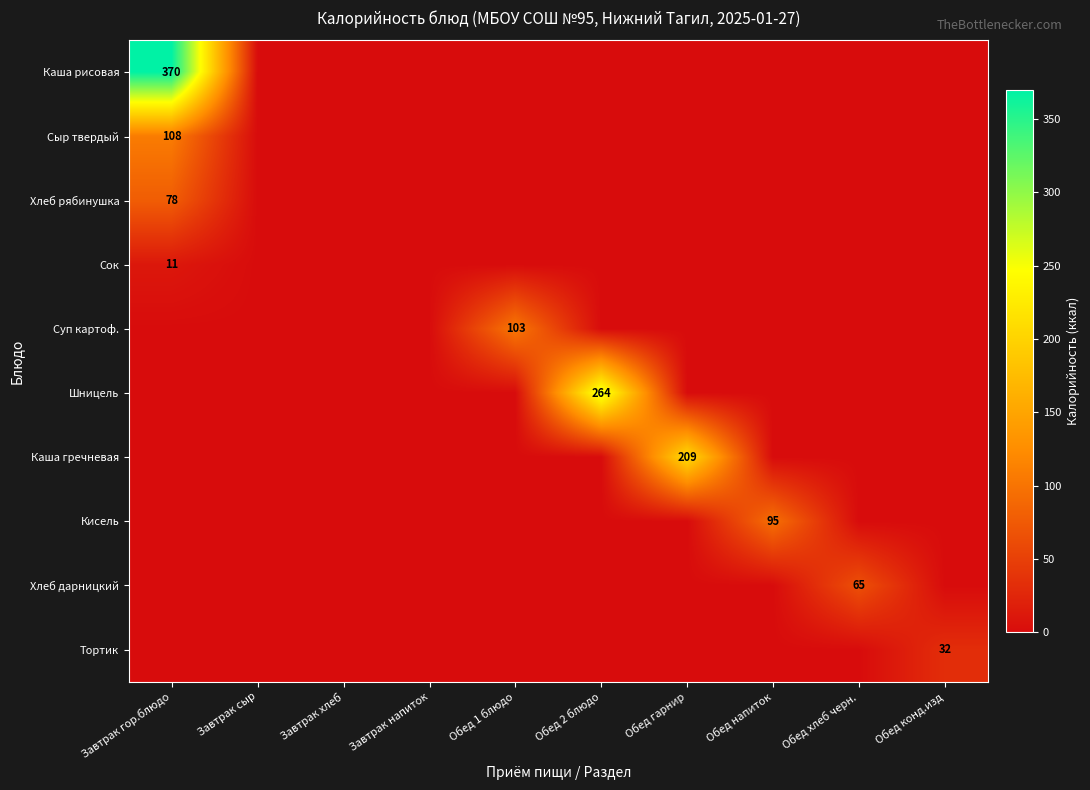

How many distinct data groups are displayed?

10